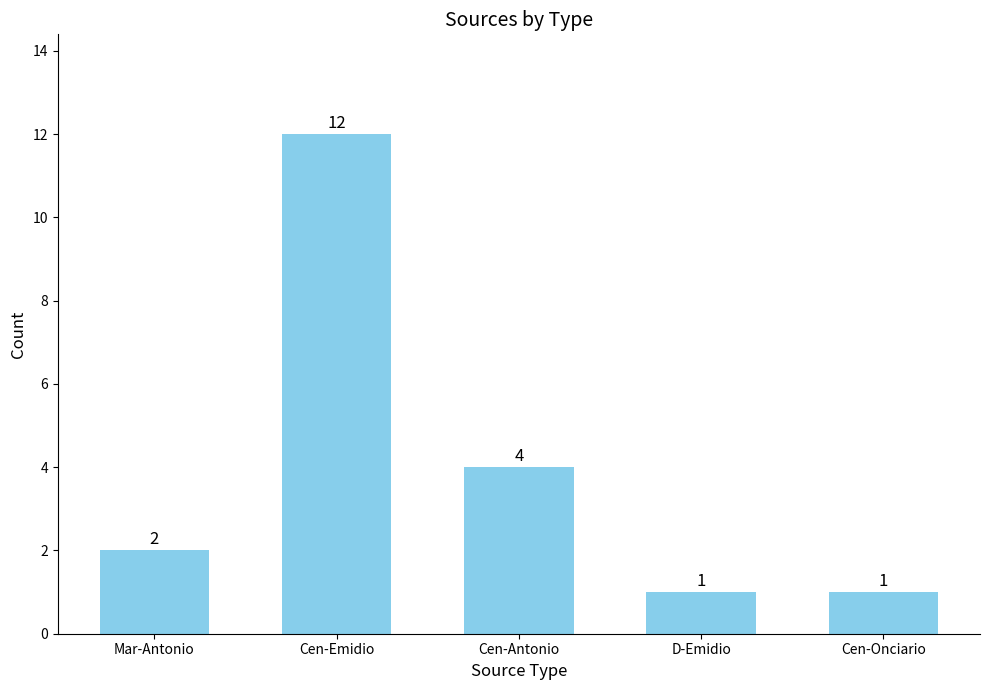

True or false: the data shows 2 at Cen-Onciario.

False